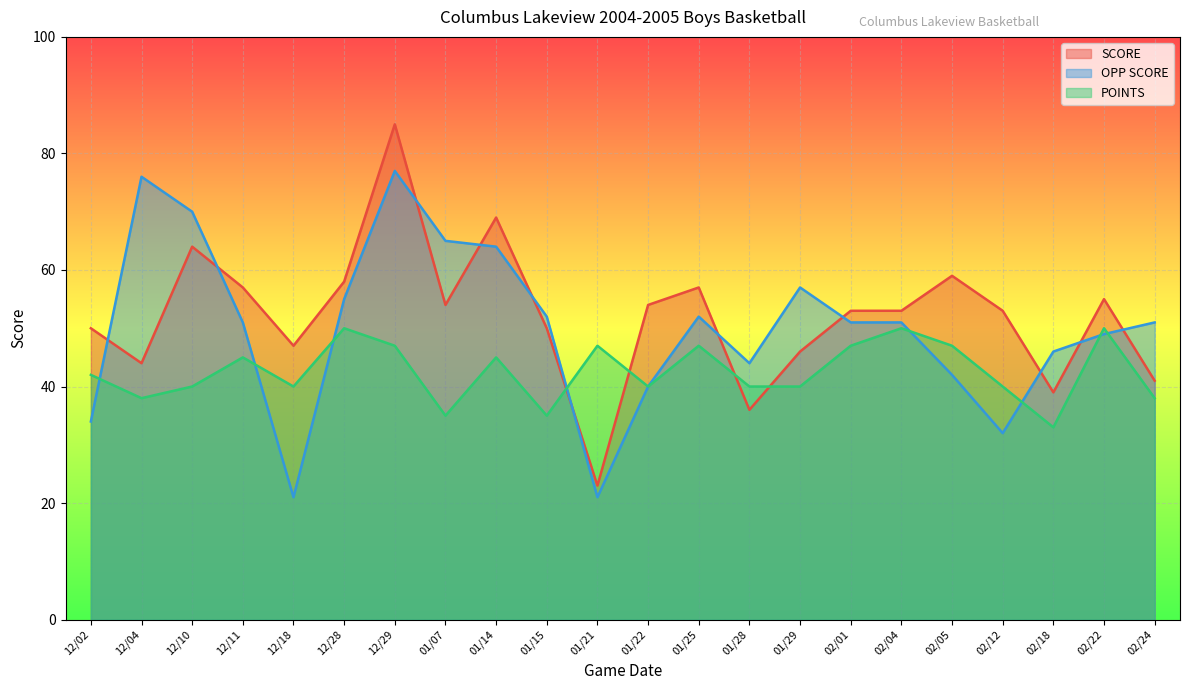

Is the value of POINTS at 01/07 greater than the value of OPP SCORE at 02/24?

No